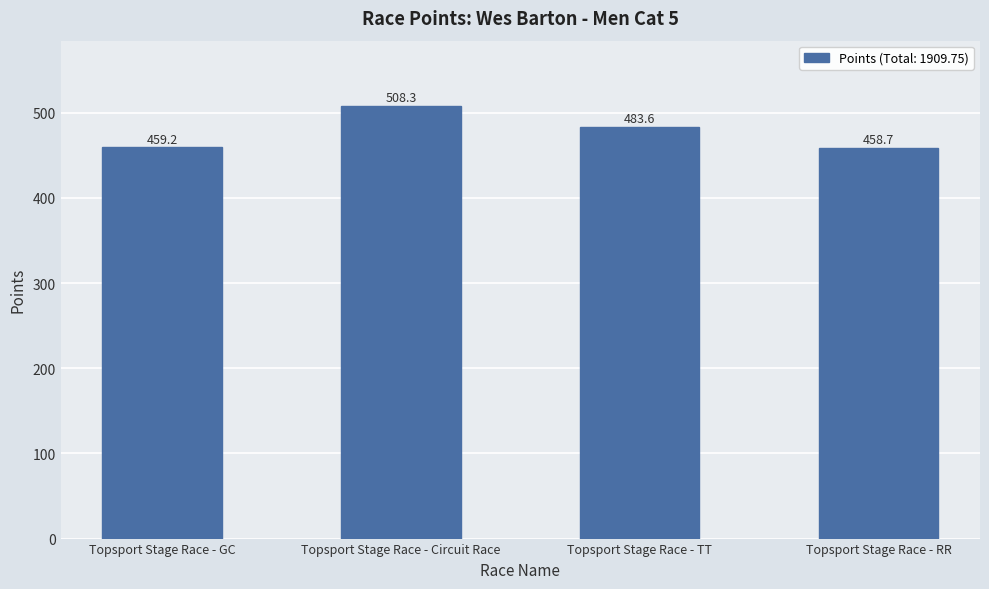

Where is the data nearest to the value 483?

Topsport Stage Race - TT